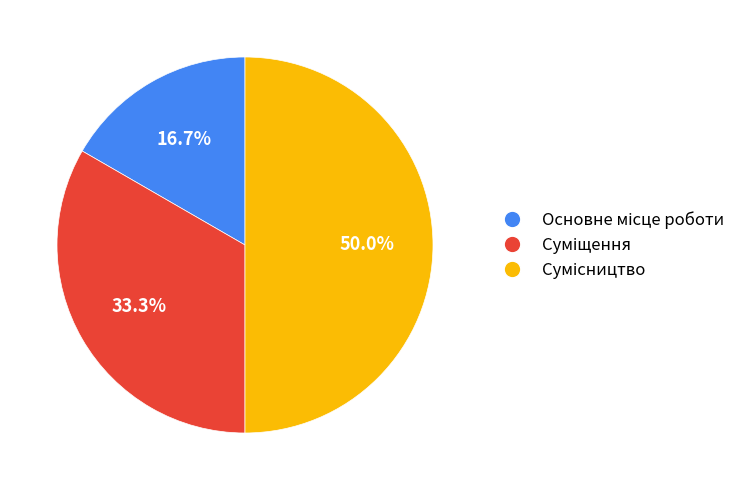

Is there a majority slice in this chart?

No